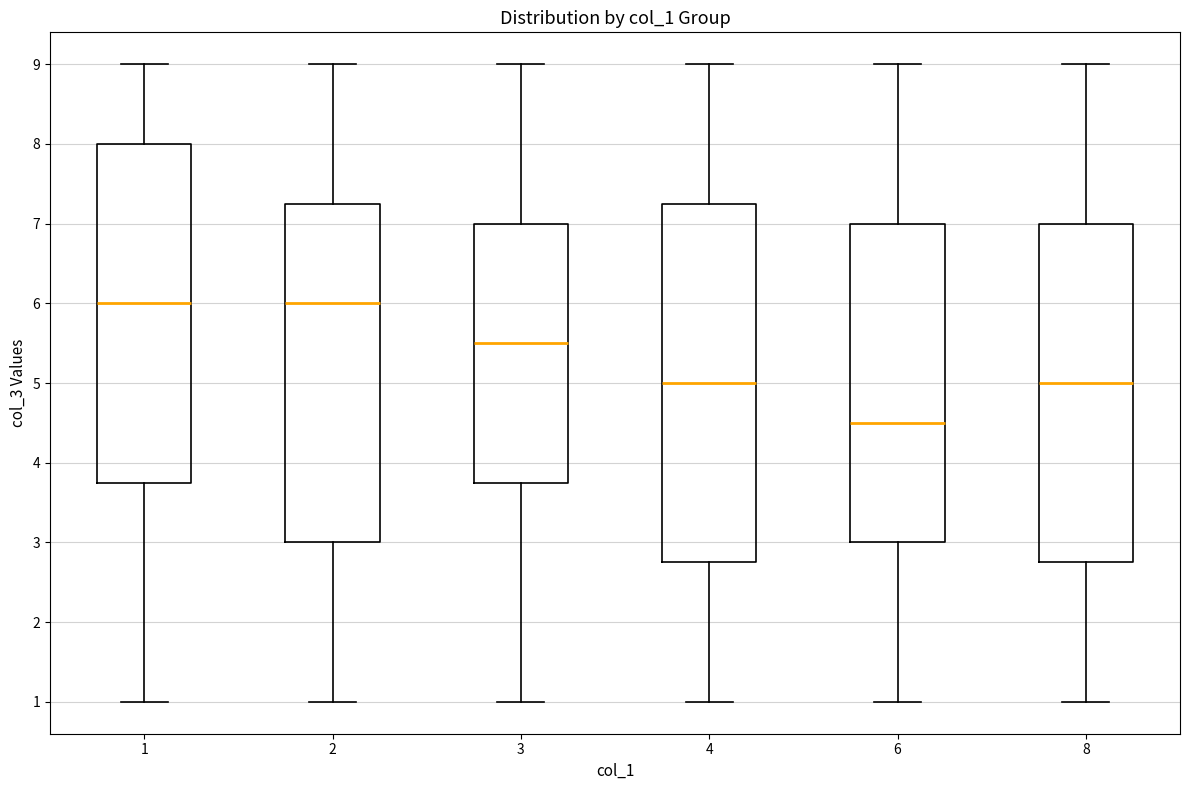

Where does the median line of the box at x = 1 sit on the y-axis? The values are not printed on the chart, so give them approximately, as read against the axis.

6.0